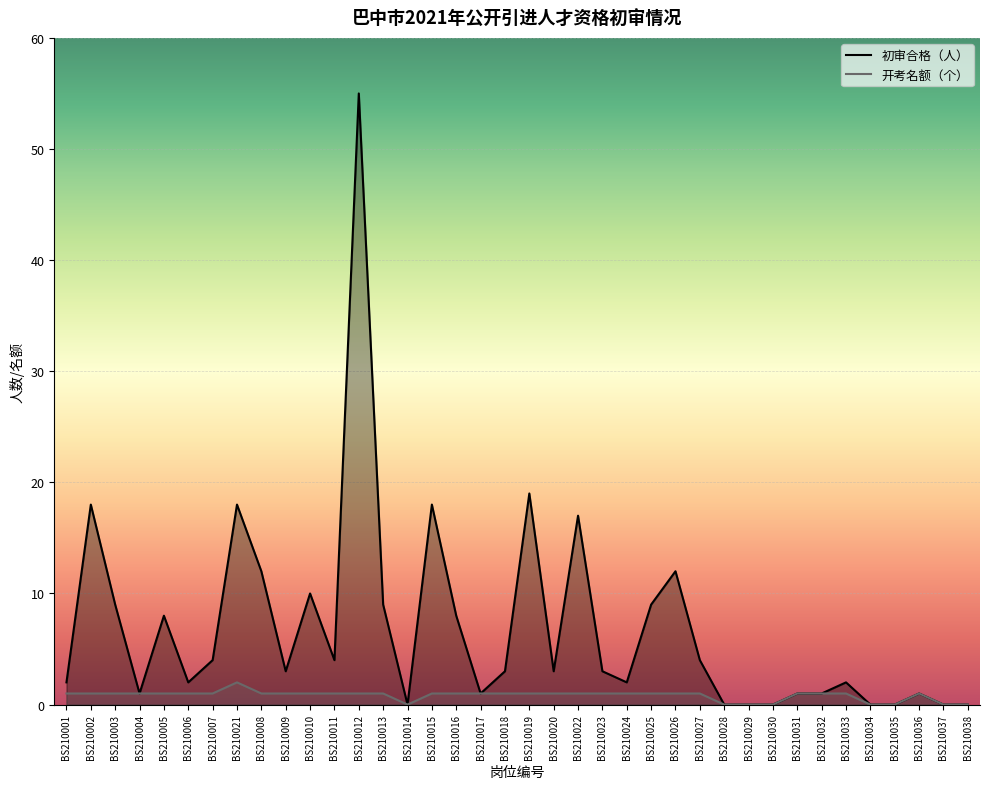

True or false: 初审合格（人） and 开考名额（个） cross at least once.

False